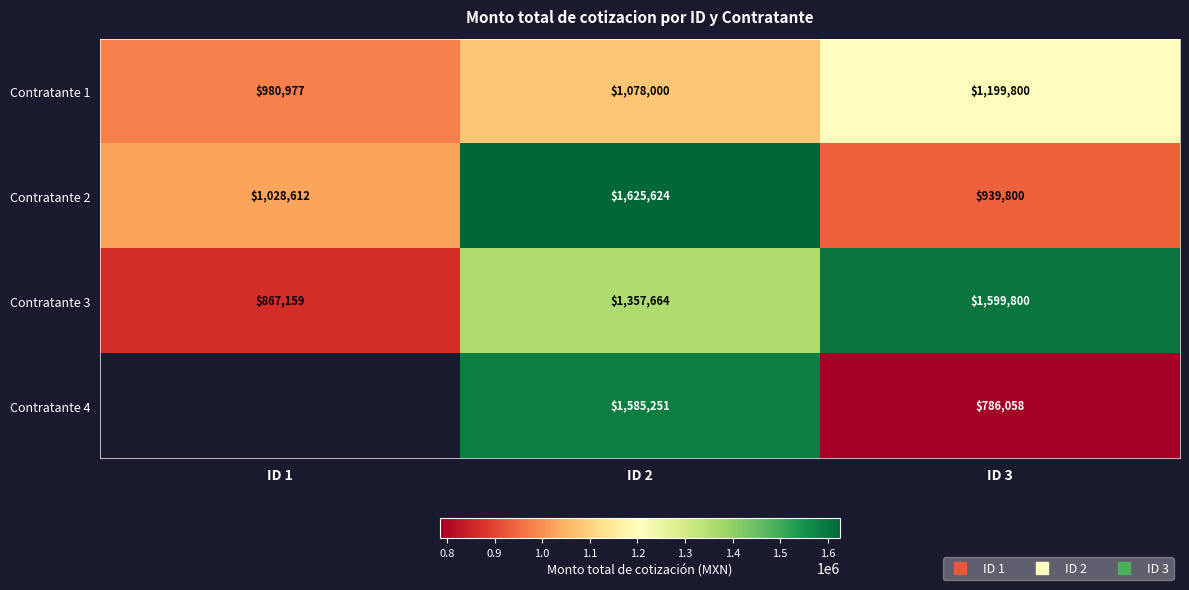

What value does the Contratante 1 series have at ID 1?

980977.2